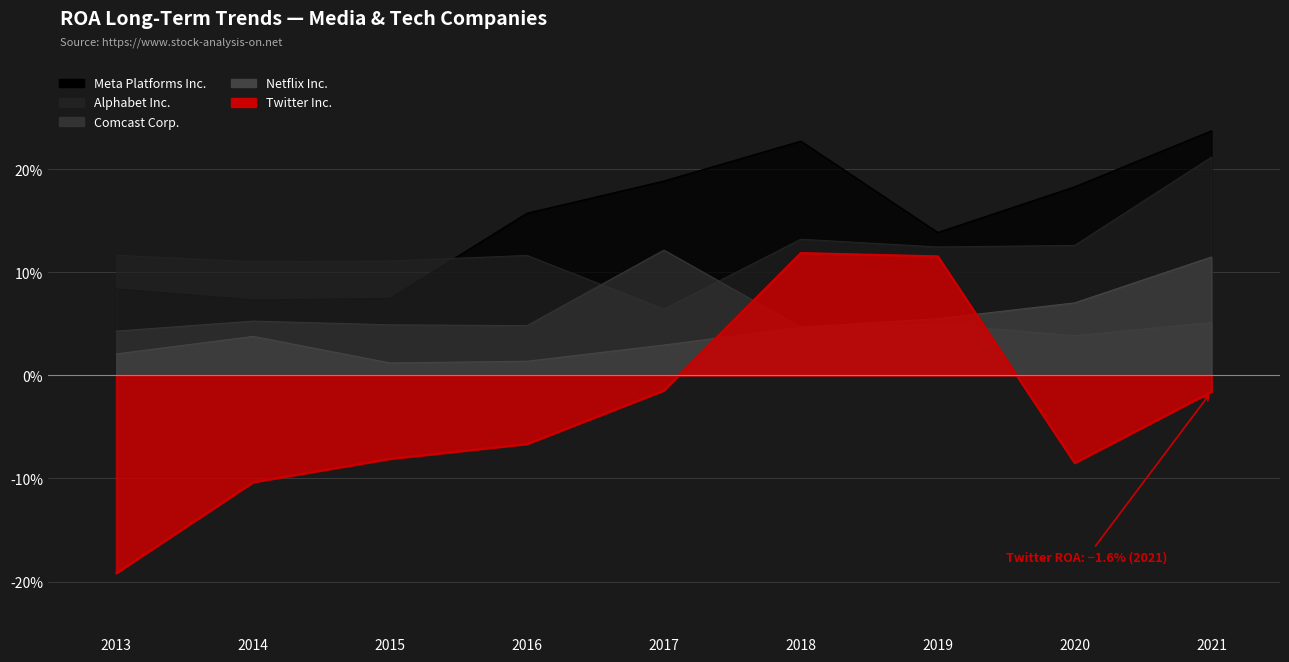

What value does the Meta Platforms Inc. series have at 2017?

0.2